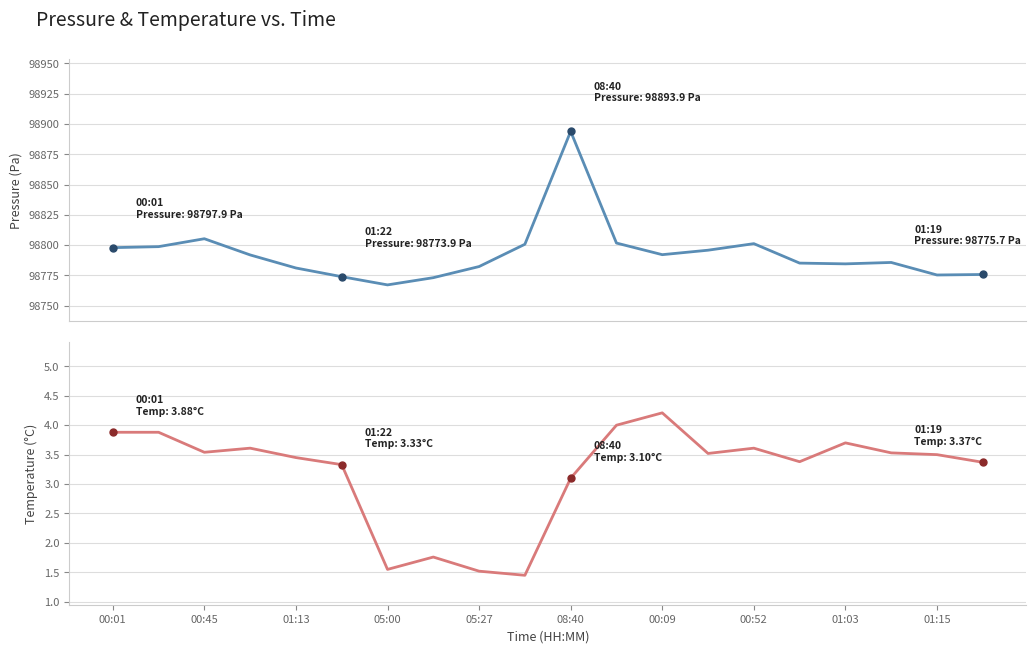

Reading right to left, extract all data points from this chart.

pressure: 98775.7	98775.3	98785.7	98784.5	98785.1	98801.2	98795.8	98792.1	98801.7	98893.9	98800.7	98782.3	98773.1	98767.1	98773.9	98781.1	98791.9	98805.2	98798.7	98797.9
temperature: 3.4	3.5	3.5	3.7	3.4	3.6	3.5	4.2	4.0	3.1	1.4	1.5	1.8	1.6	3.3	3.5	3.6	3.5	3.9	3.9